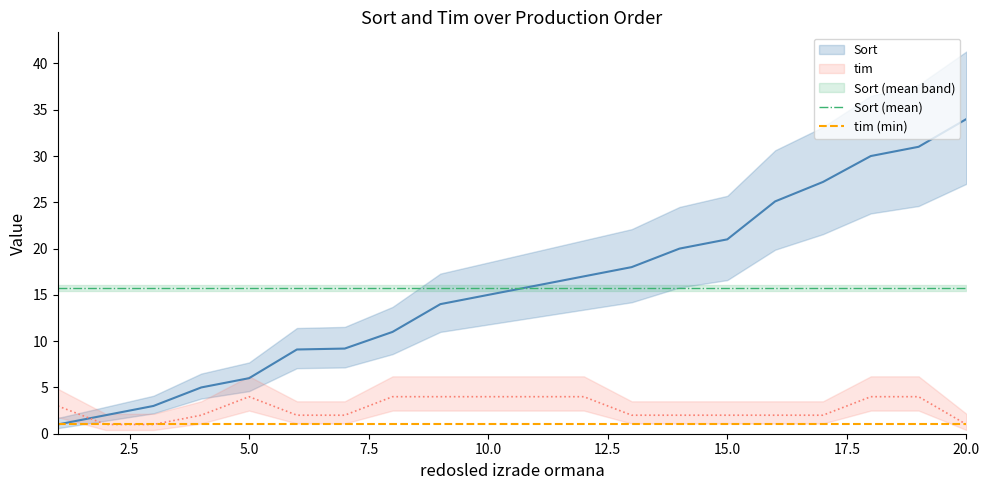

Which series has the largest total across all categories?

Sort